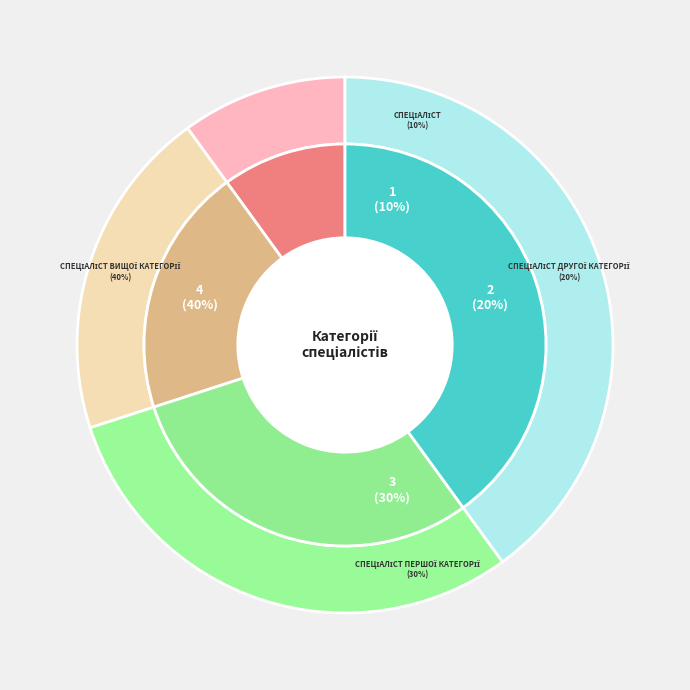

Does Спеціаліст represent more than half of the total?

No